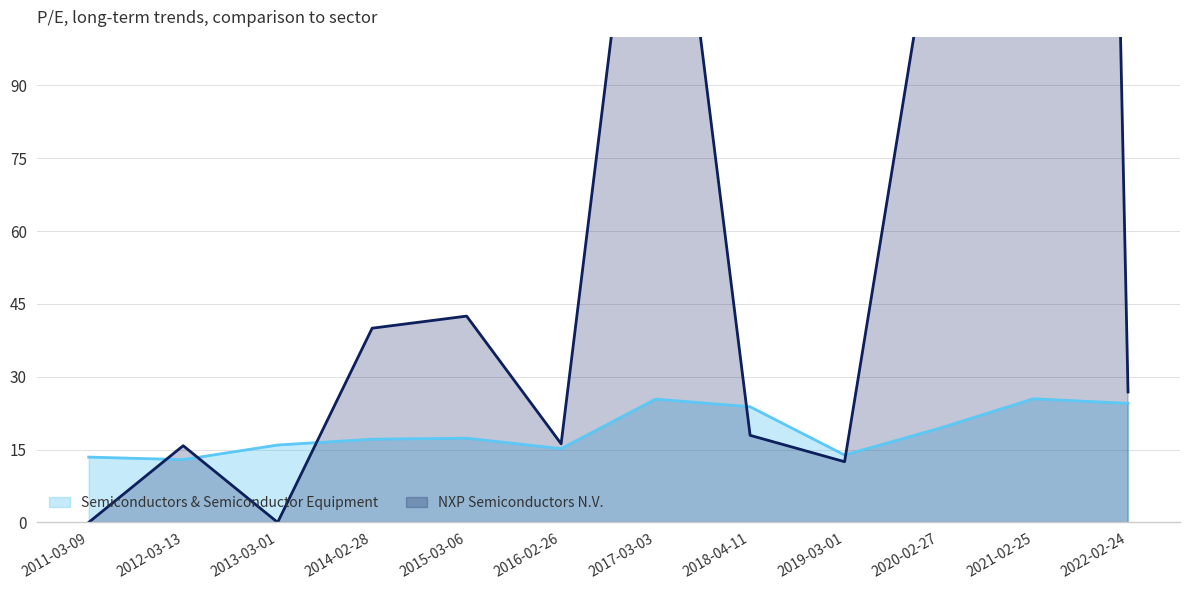

How many values in NXP Semiconductors N.V. are above zero?

10